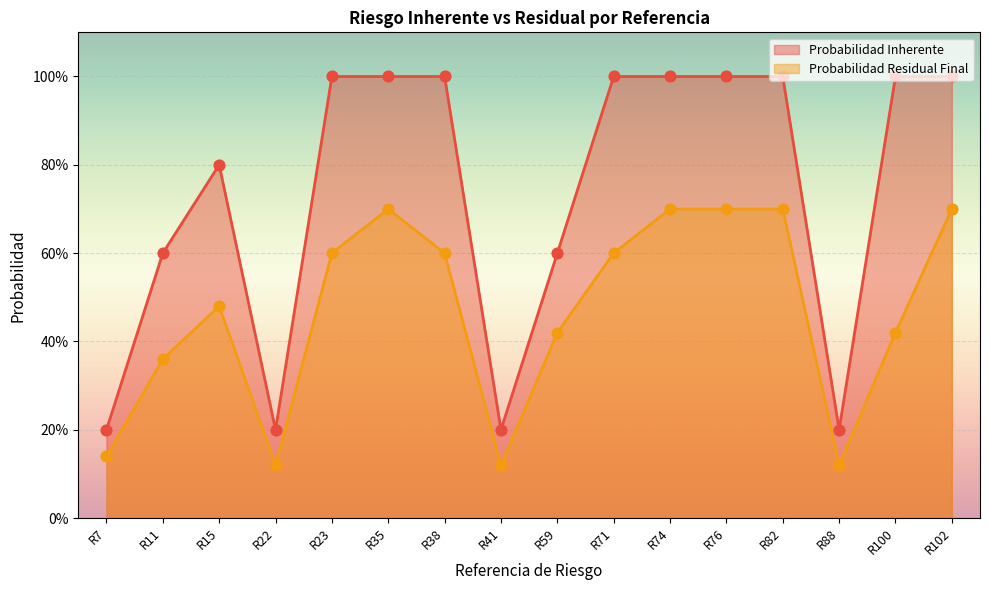

At which category is the sum across all series the highest?

R35